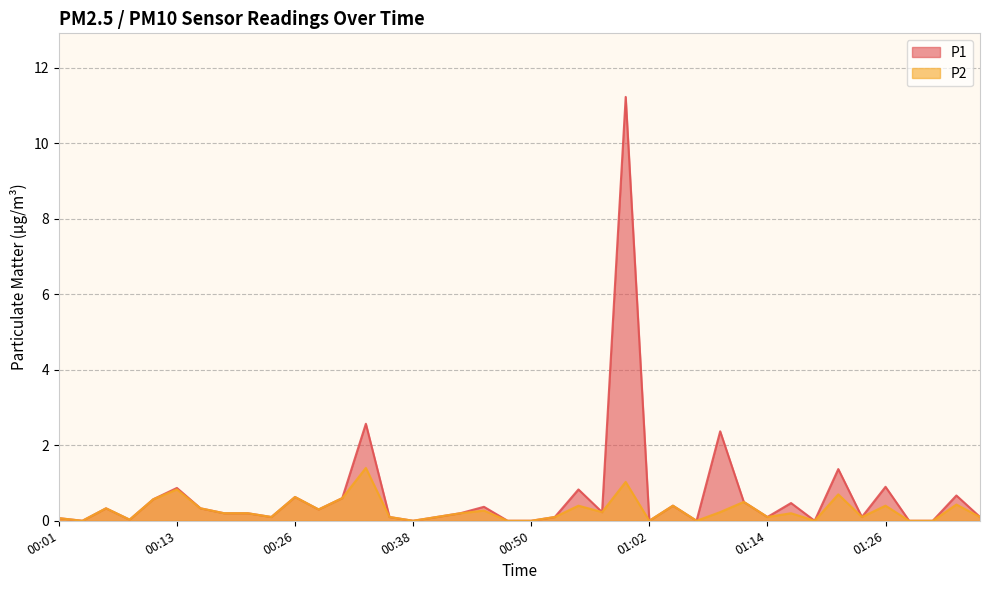

What is the difference between the maximum and minimum values in the P1 series?

11.2